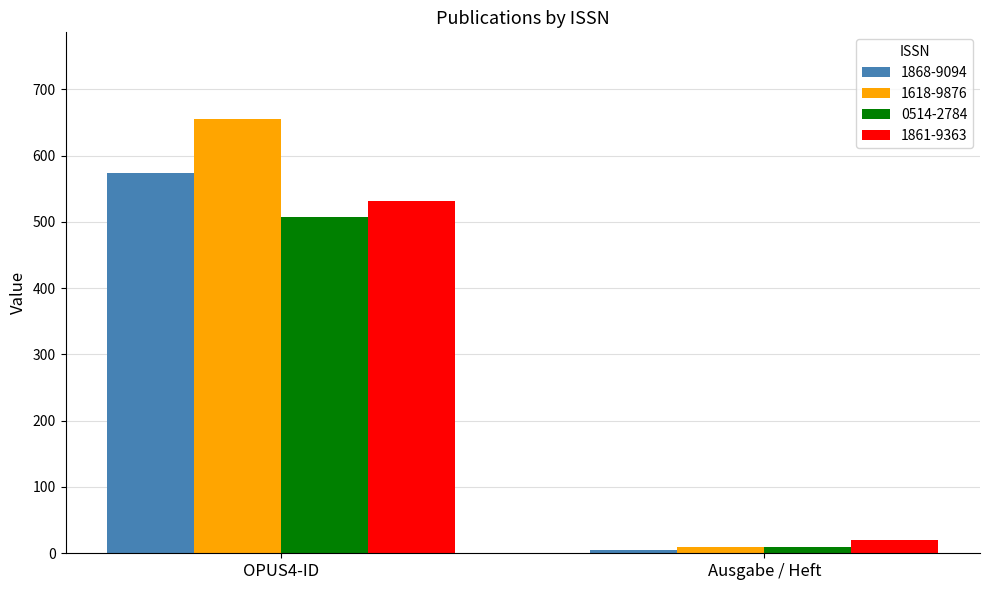

What position from the left is OPUS4-ID?

1